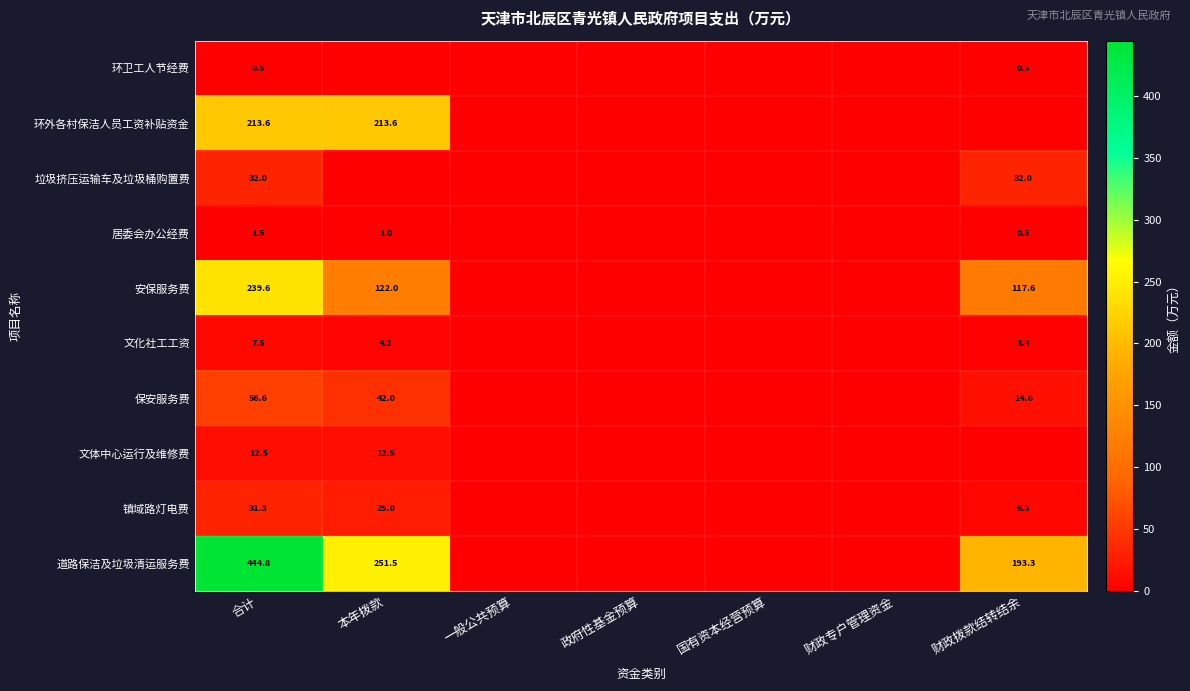

What is the difference between the highest and lowest values at 合计?

444.3